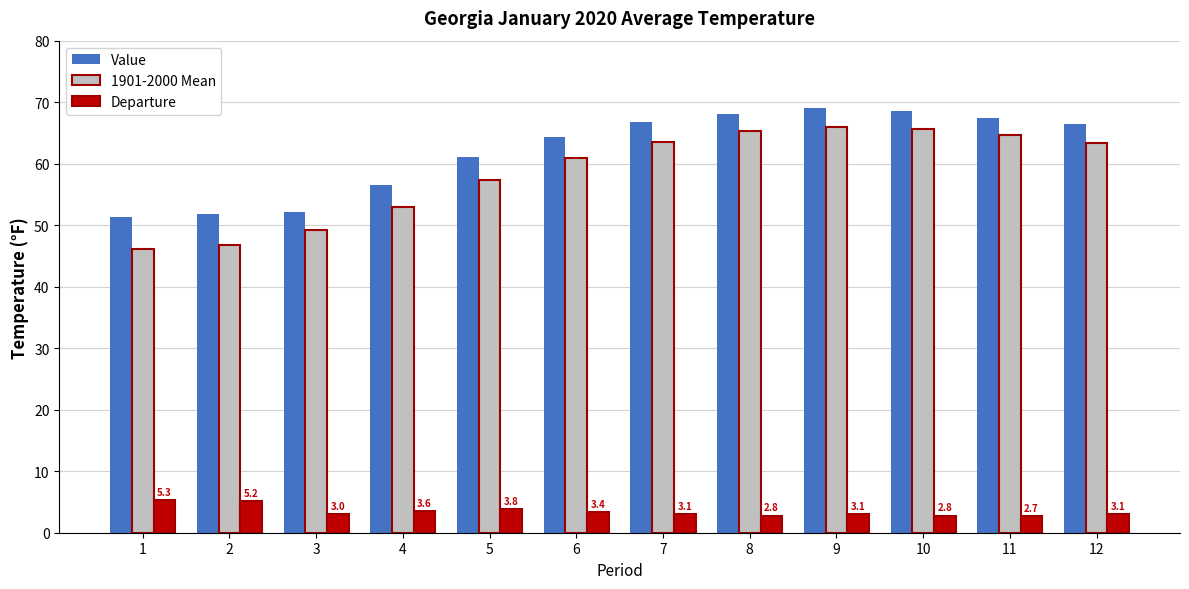

List the series in order of their peak value, highest first.

Value, 1901-2000 Mean, Departure